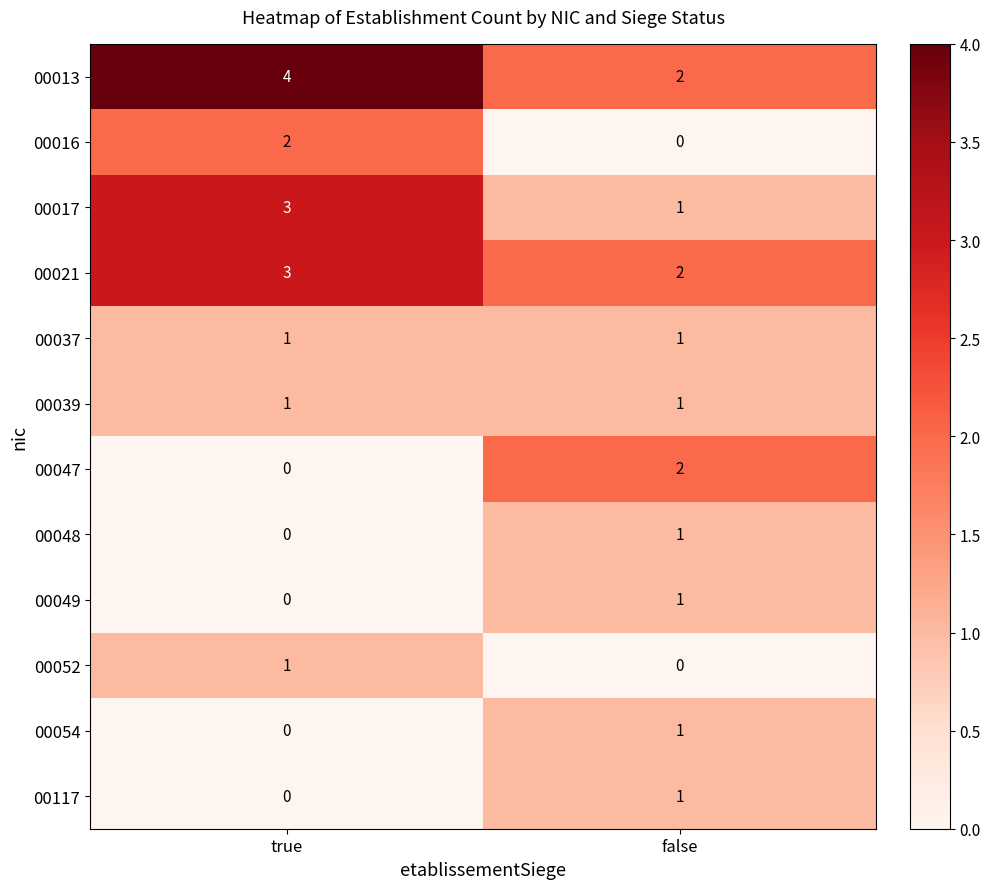

What is the spread (max minus min) of values at true?

4